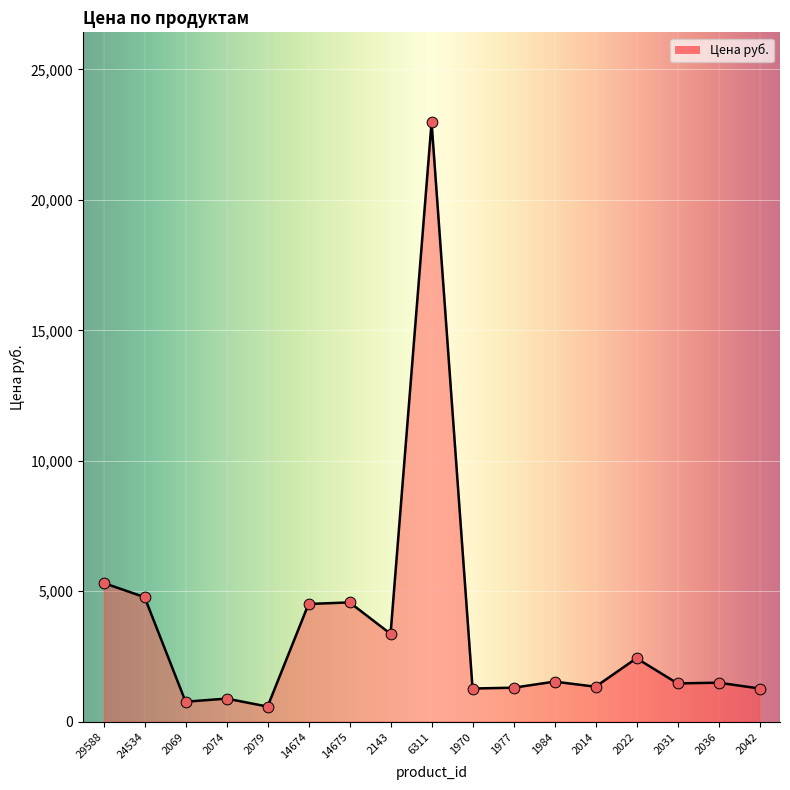

What is the change in value from 14674 to 14675?

+60